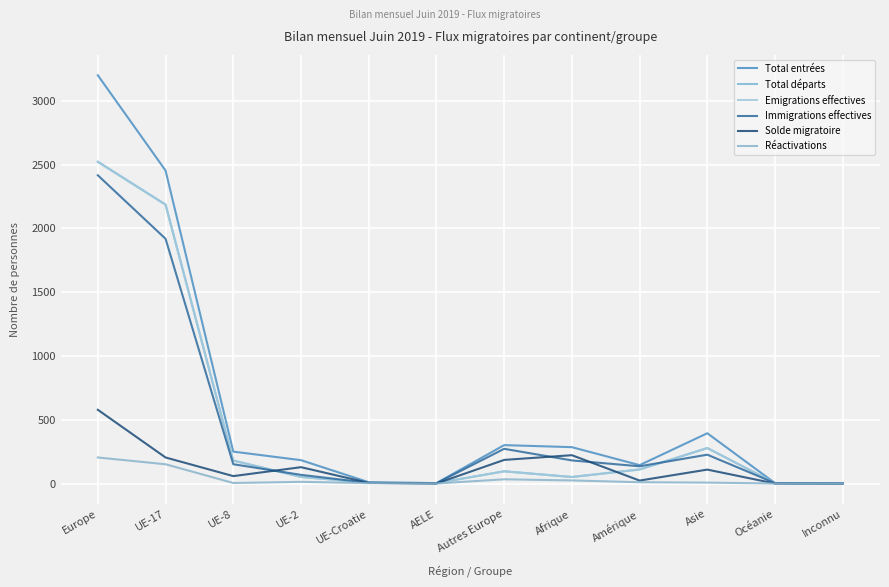

What is the difference between the maximum and minimum values in the Emigrations effectives series?

2521